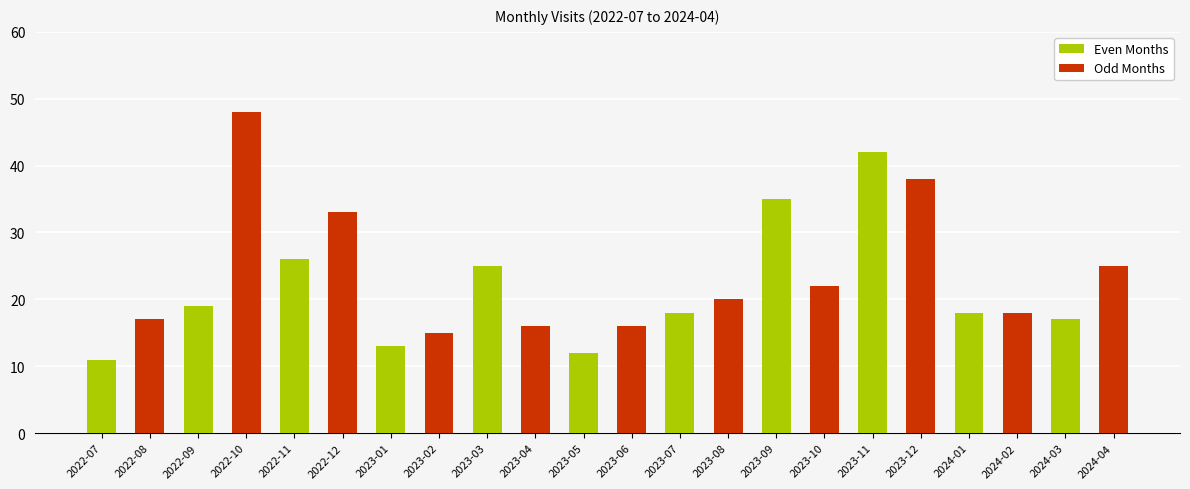

List the labels in order of value, smallest first.

2022-07, 2023-05, 2023-01, 2023-02, 2023-04, 2023-06, 2022-08, 2024-03, 2023-07, 2024-01, 2024-02, 2022-09, 2023-08, 2023-10, 2023-03, 2024-04, 2022-11, 2022-12, 2023-09, 2023-12, 2023-11, 2022-10